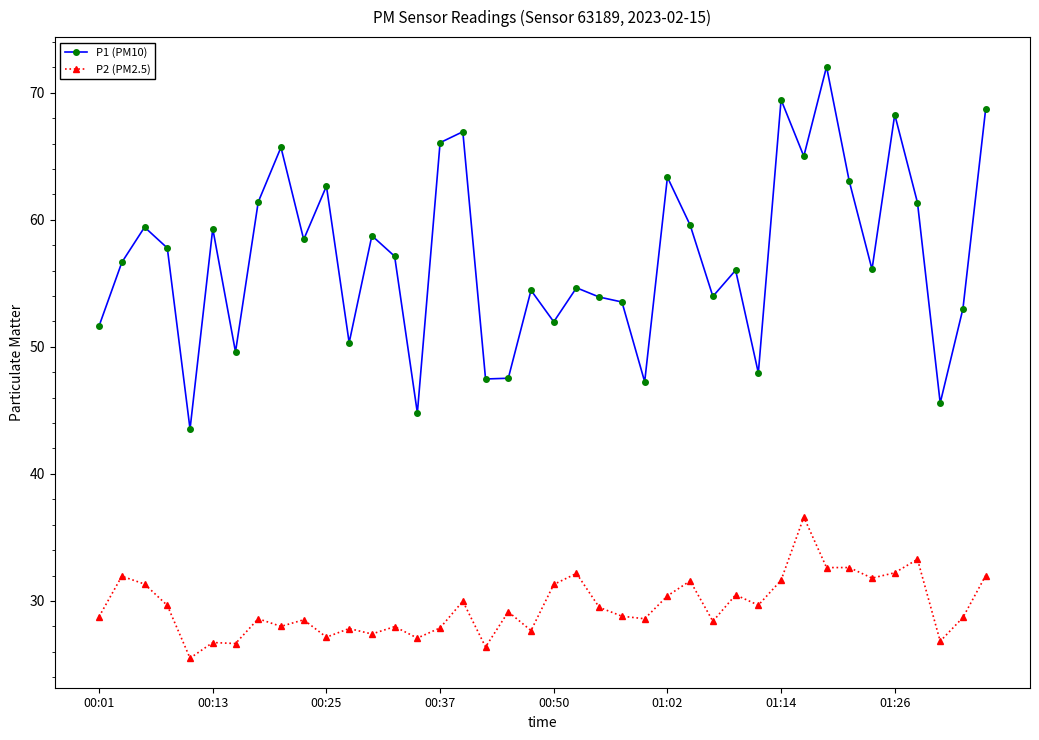

True or false: P2 (PM2.5) and P1 (PM10) cross at least once.

False